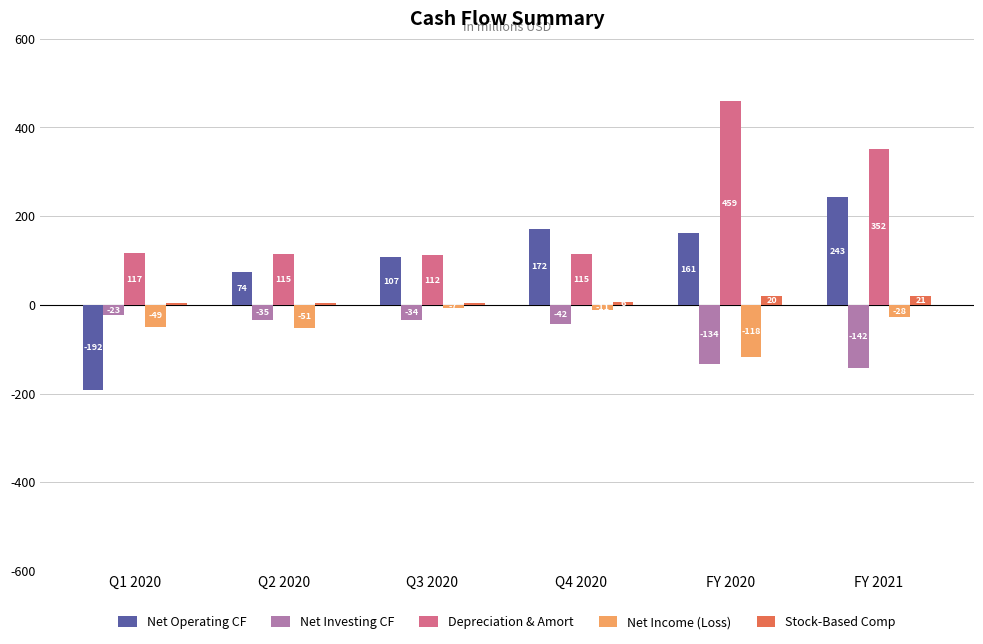

What is the average value of the Net Income (Loss) series?

-44